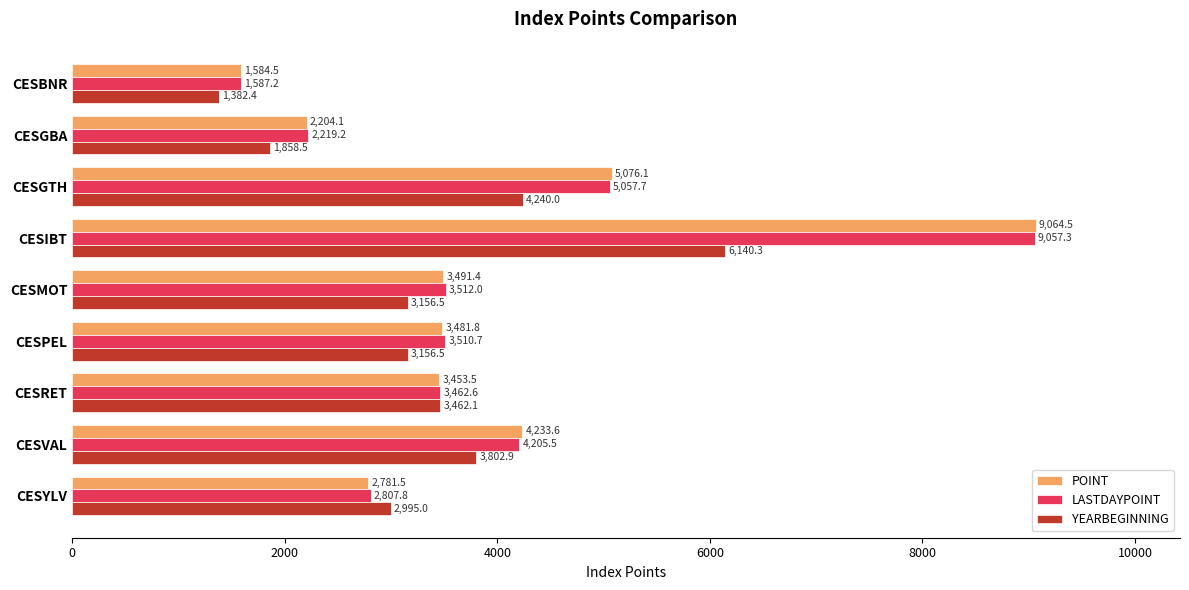

What is the difference between the highest and lowest values at CESGBA?

360.7